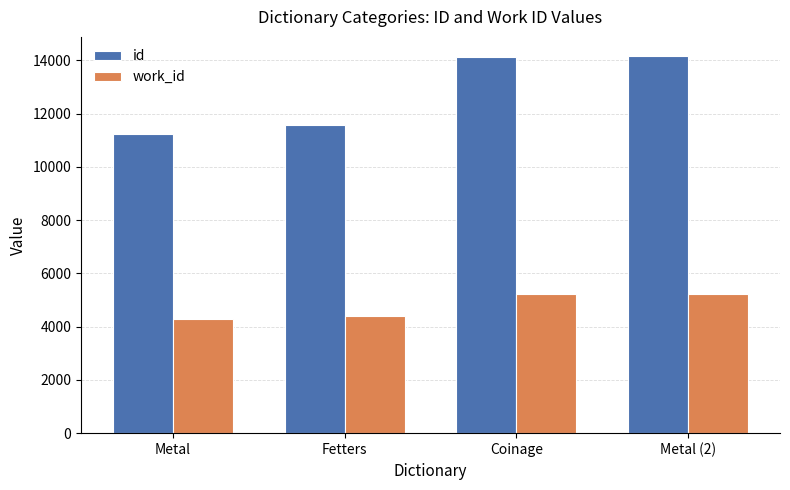

Which series has the largest total across all categories?

id